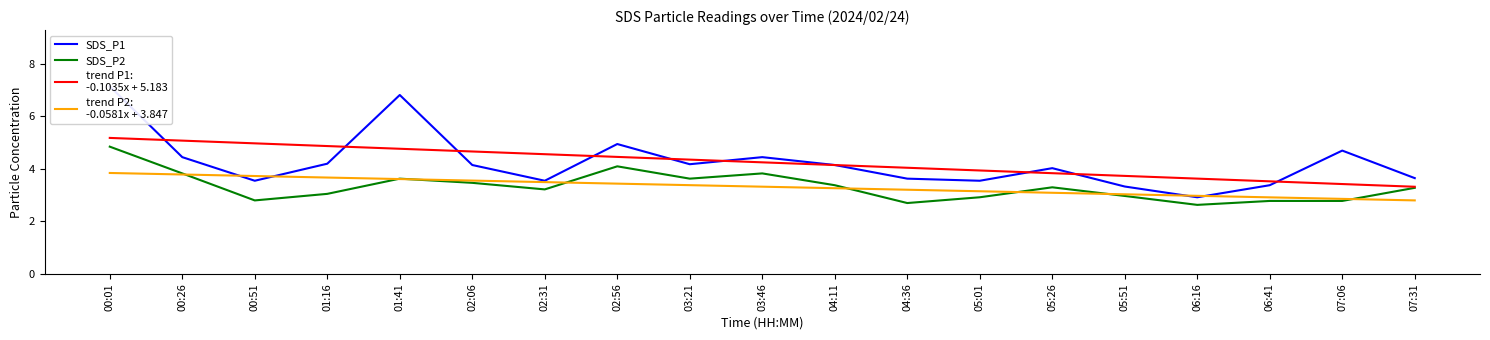

Where is SDS_P1 nearest to the value 5?

02:56